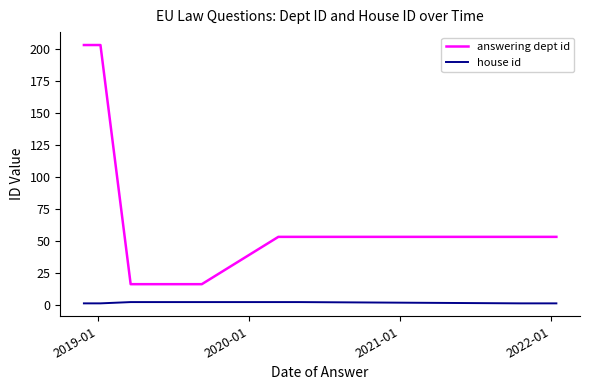

What is the difference between the maximum and second lowest values in the answering dept id series?

187